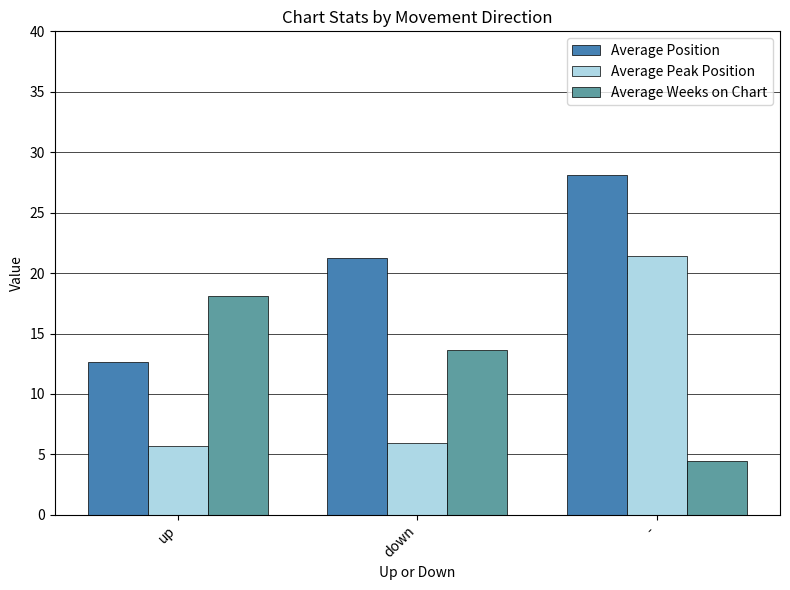

What is the difference between the highest and lowest values at -?

23.7